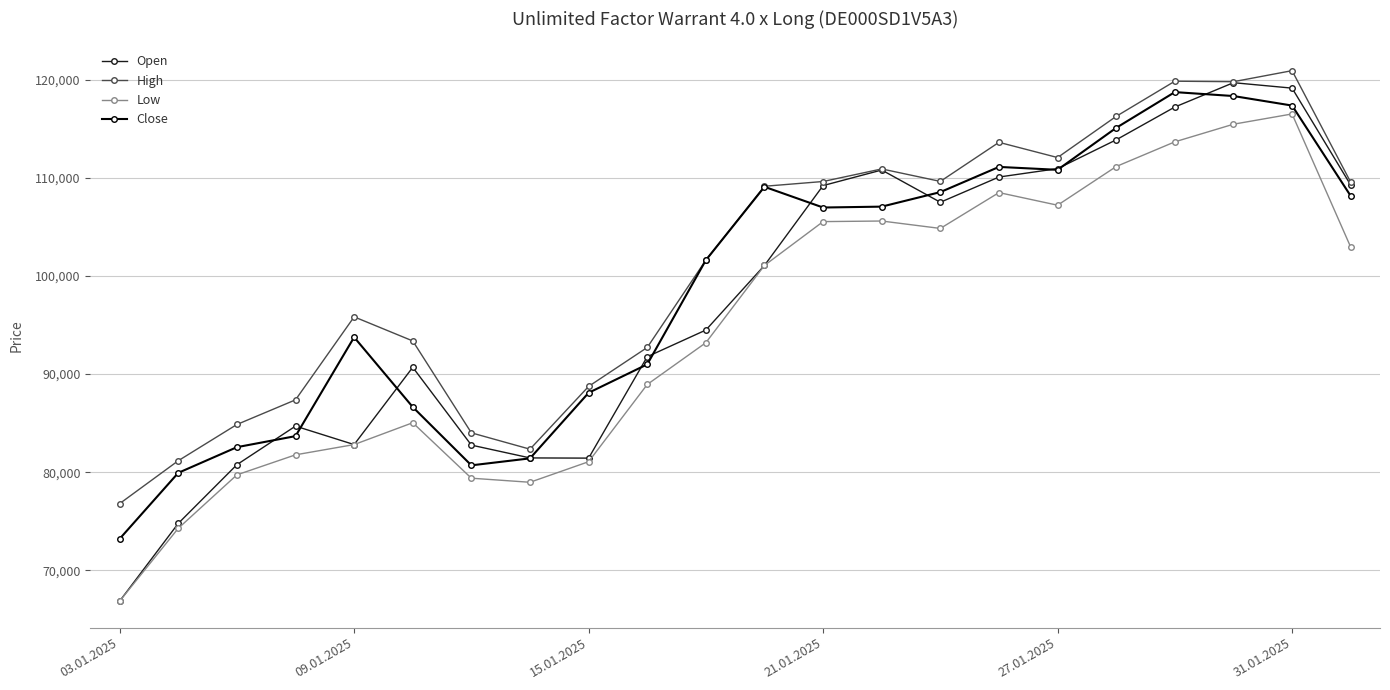

What is the greatest value displayed?

120910